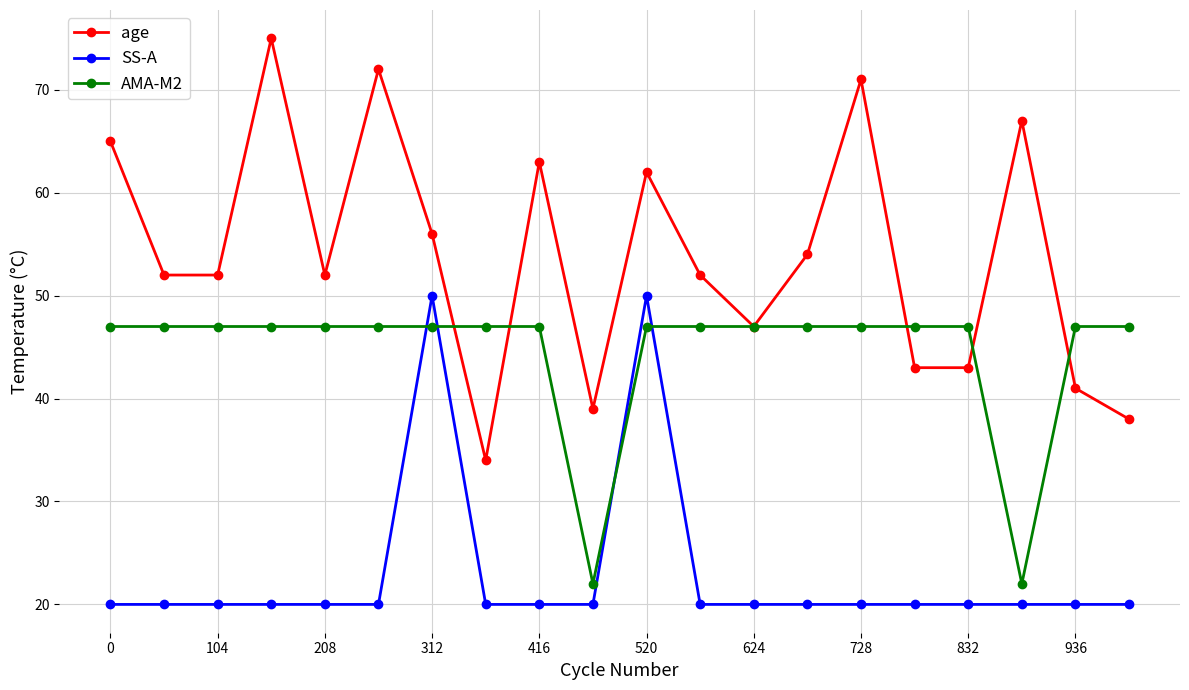

List the series in order of their peak value, highest first.

age, SS-A, AMA-M2